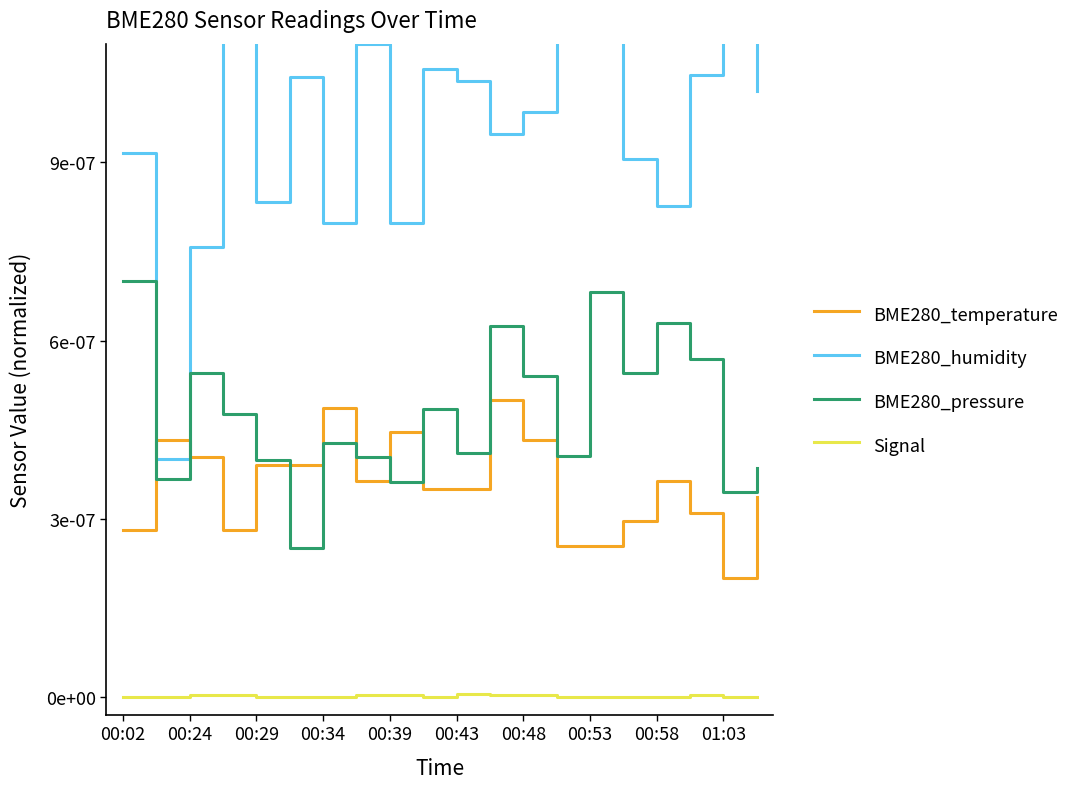

What position from the right is 00:02?

20